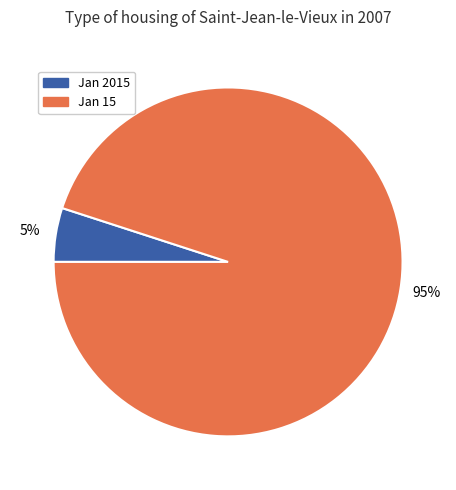

Does any single category account for the majority?

Yes